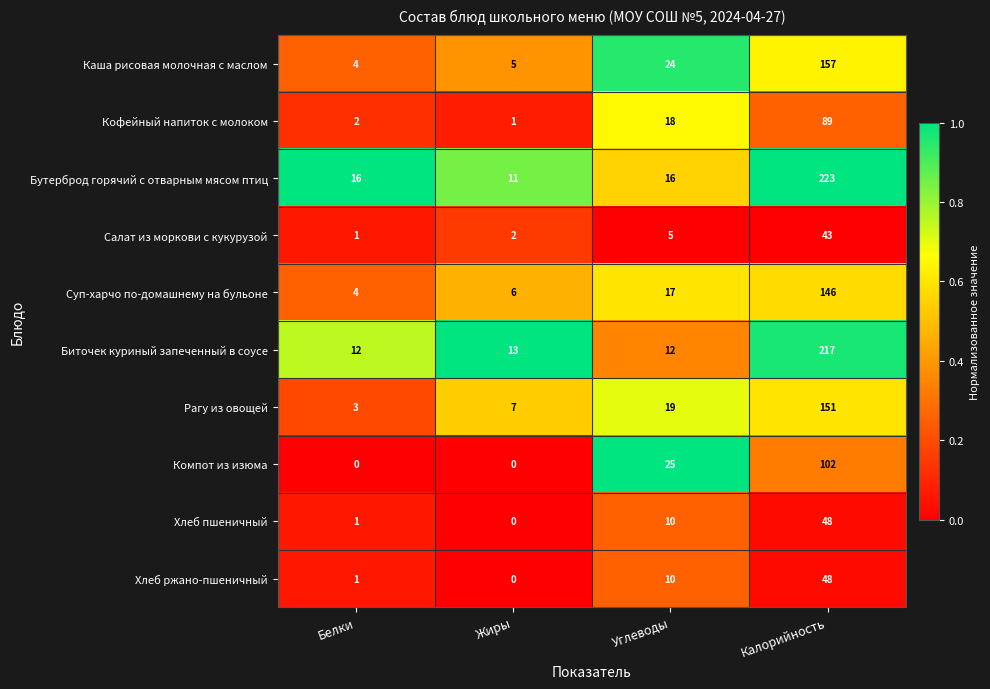

The Хлеб пшеничный series shows 10 at Углеводы. True or false?

True